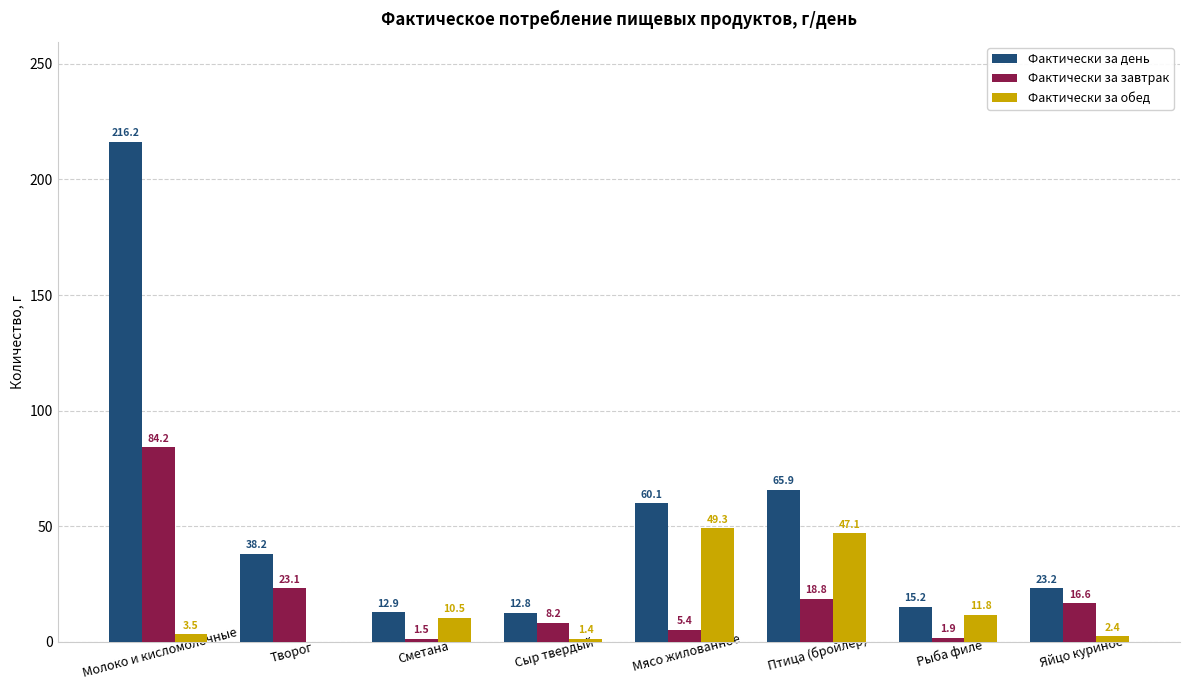

What is the sum of all Фактически за обед values?

126.0